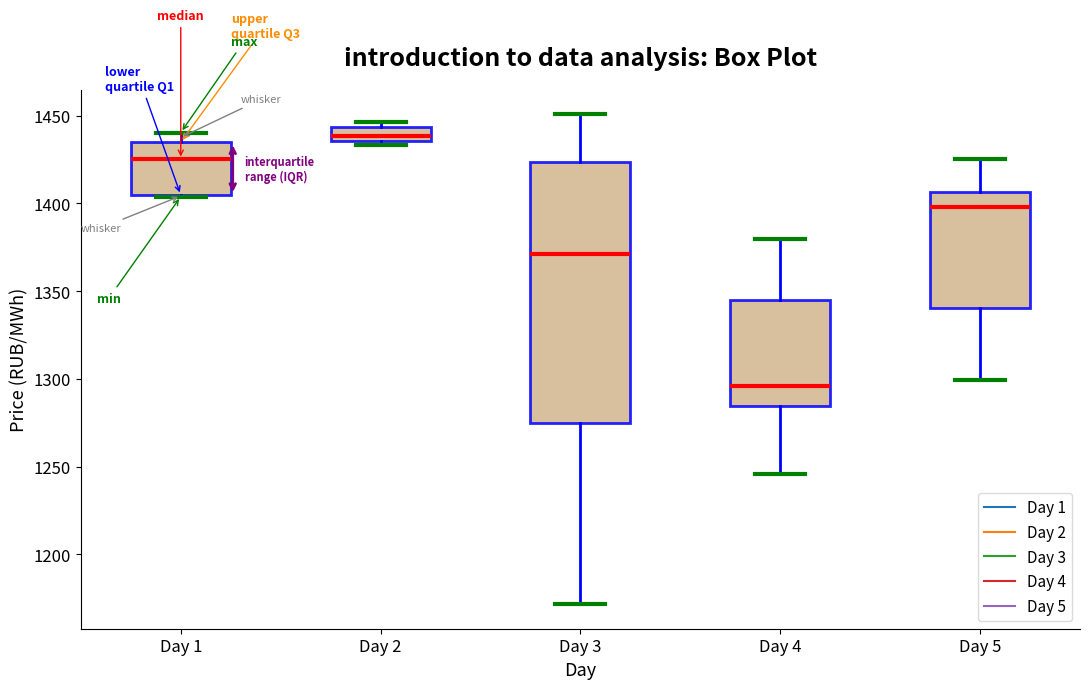

Which box's median line is the highest?

Day 2